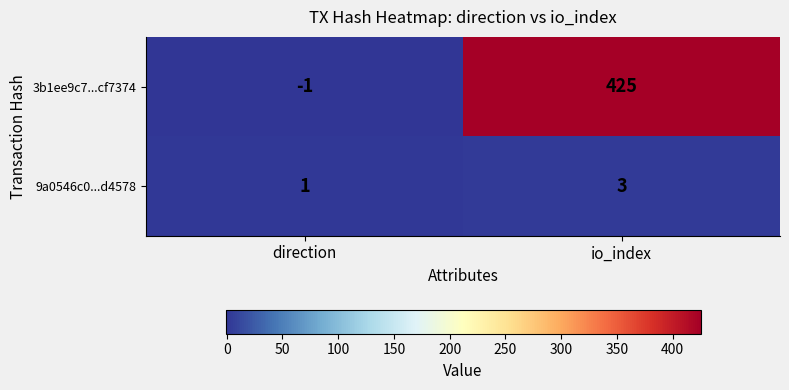

Which series has the largest total across all categories?

3b1ee9c7...cf7374